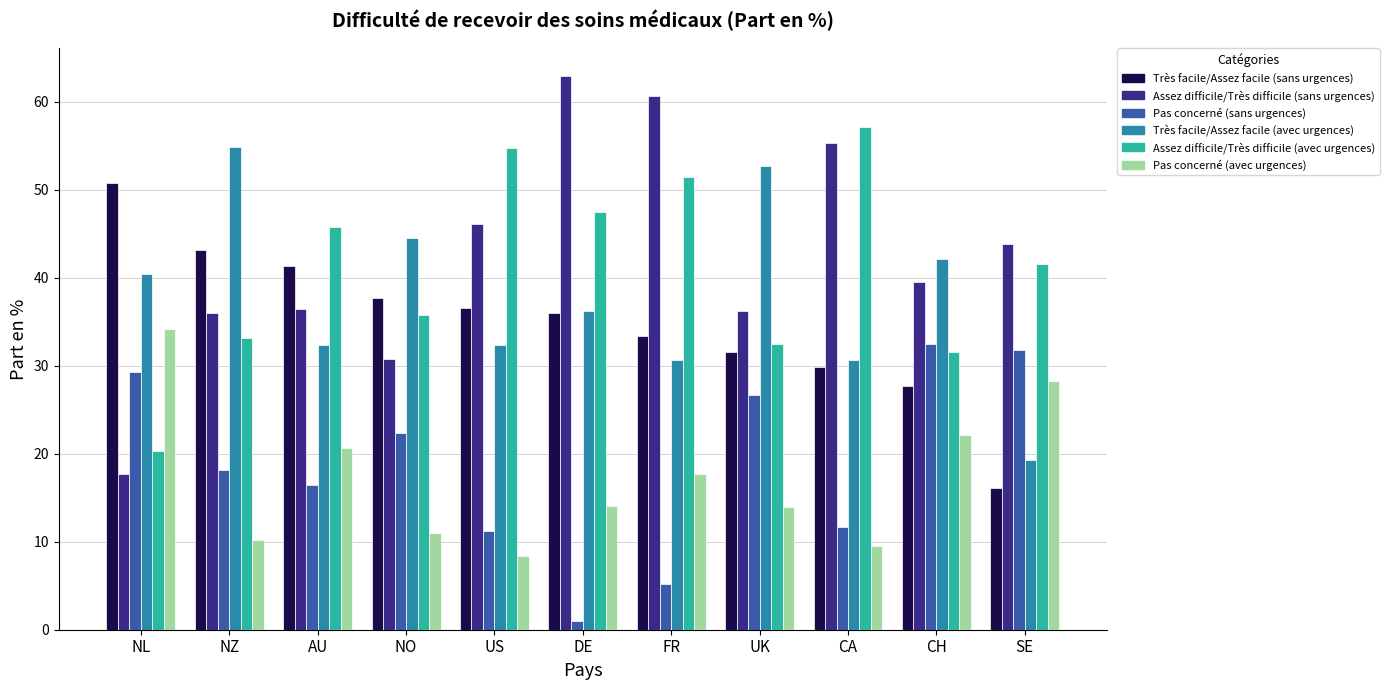

Is it true that Pas concerné (sans urgences) equals 8.4 at FR?

False